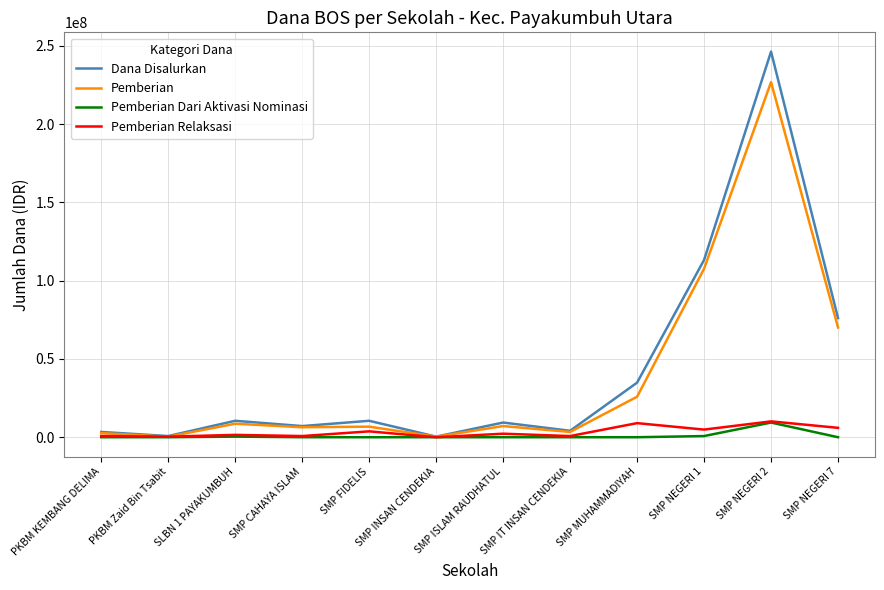

The Pemberian series shows 43209504 at SMP MUHAMMADIYAH. True or false?

False